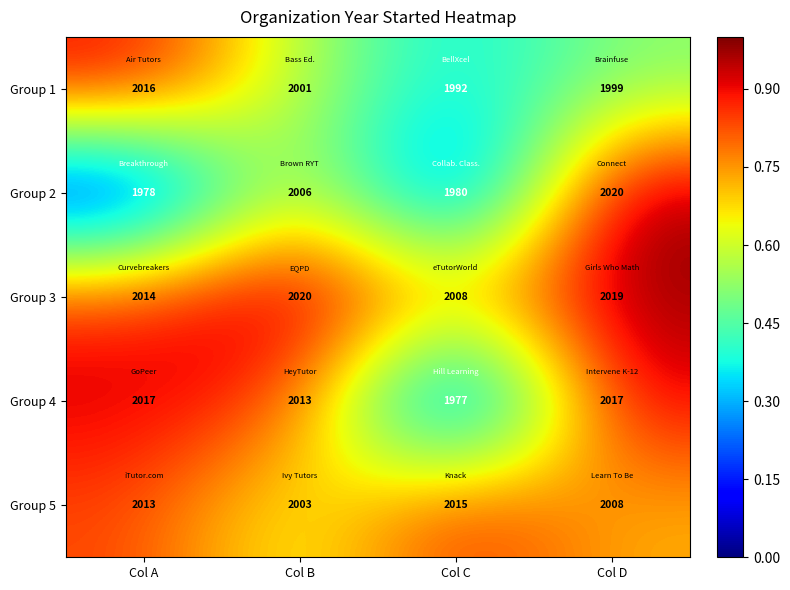

Where is Group 2 nearest to the value 1999?

Col B